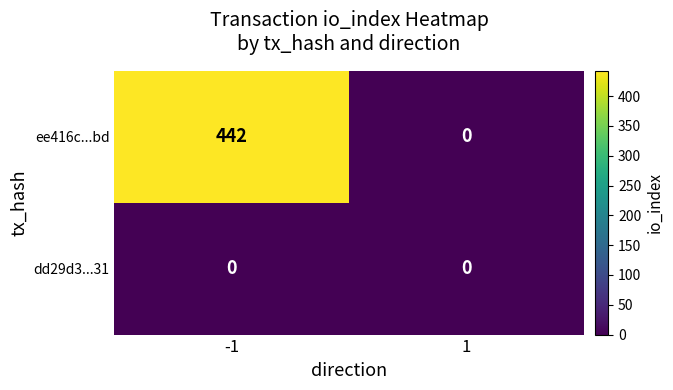

Reading left to right, what are all the values shown in this chart?

ee416c...bd: -1=442	1=0
dd29d3...31: -1=0	1=0